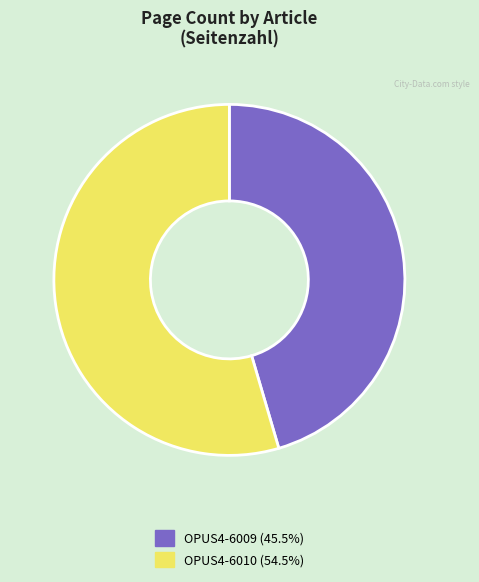

Approximately how many times larger is the value at OPUS4-6009 compared to OPUS4-6010?

0.8